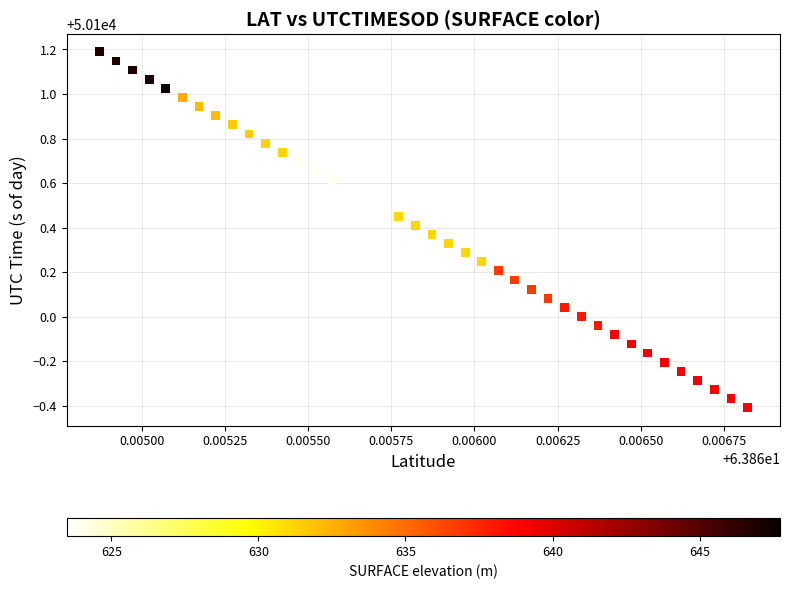

What is the range of Y values (max minus min)?

1.6